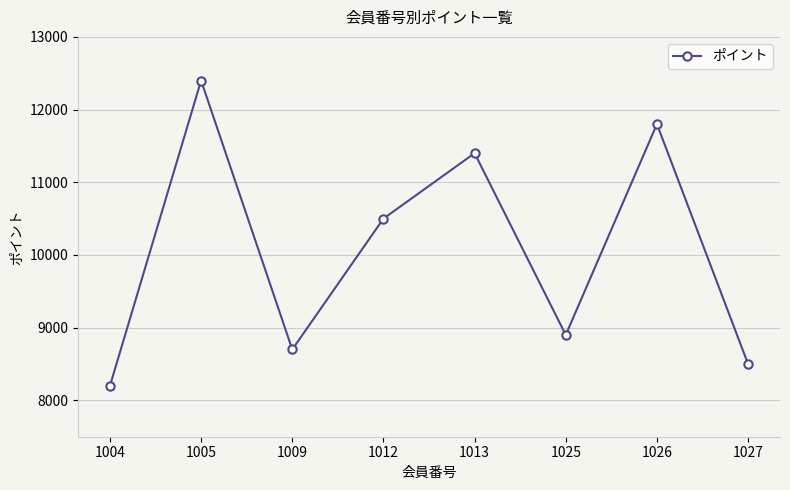

At which category does the data reach its first local valley?

1009